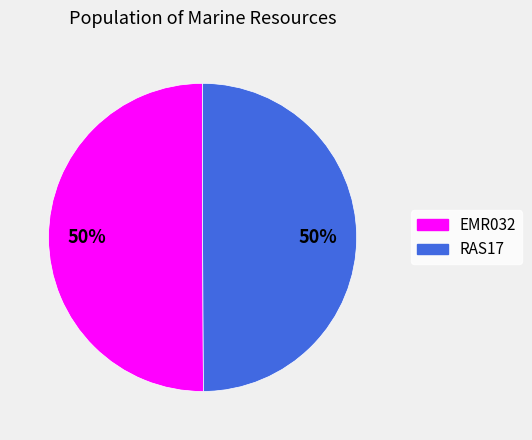

Is it true that RAS17 is 50% of the pie?

True